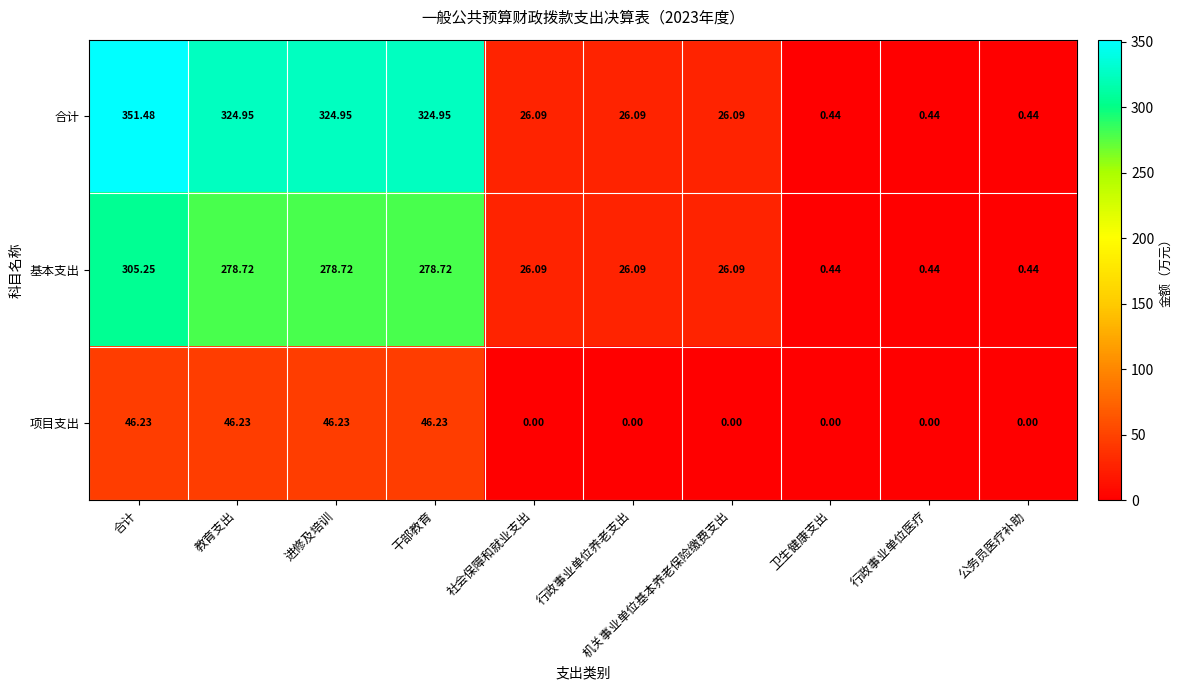

What is the total value across all series at 社会保障和就业支出?

52.2